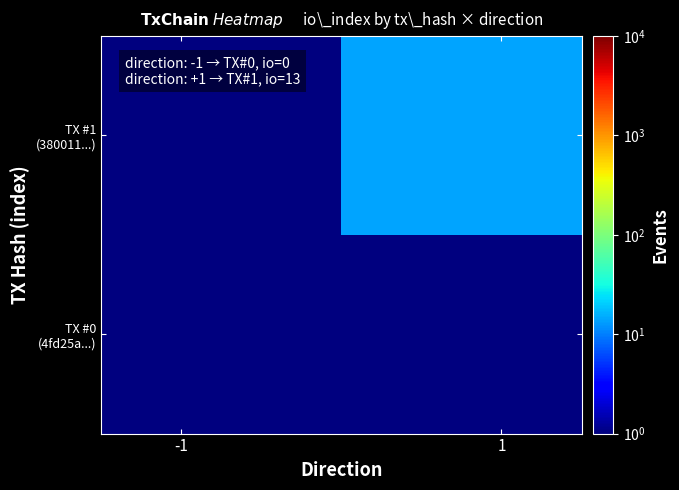

Rank the series by their maximum value, from highest to lowest.

TX #1 (380011...), TX #0 (4fd25a...)